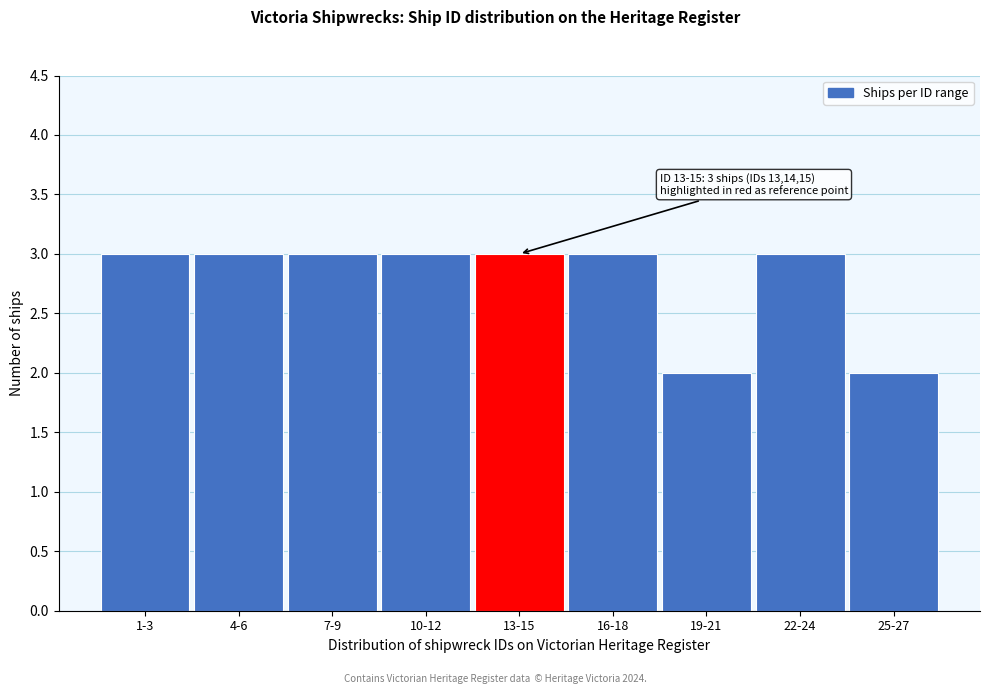

Reading left to right, list all the values displayed in this chart.

1-3=3	4-6=3	7-9=3	10-12=3	13-15=3	16-18=3	19-21=2	22-24=3	25-27=2